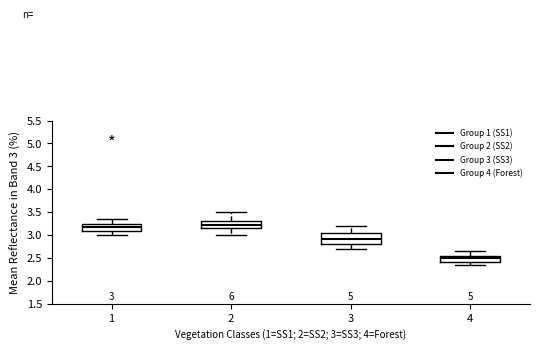

Which box has the lowest median line?

4